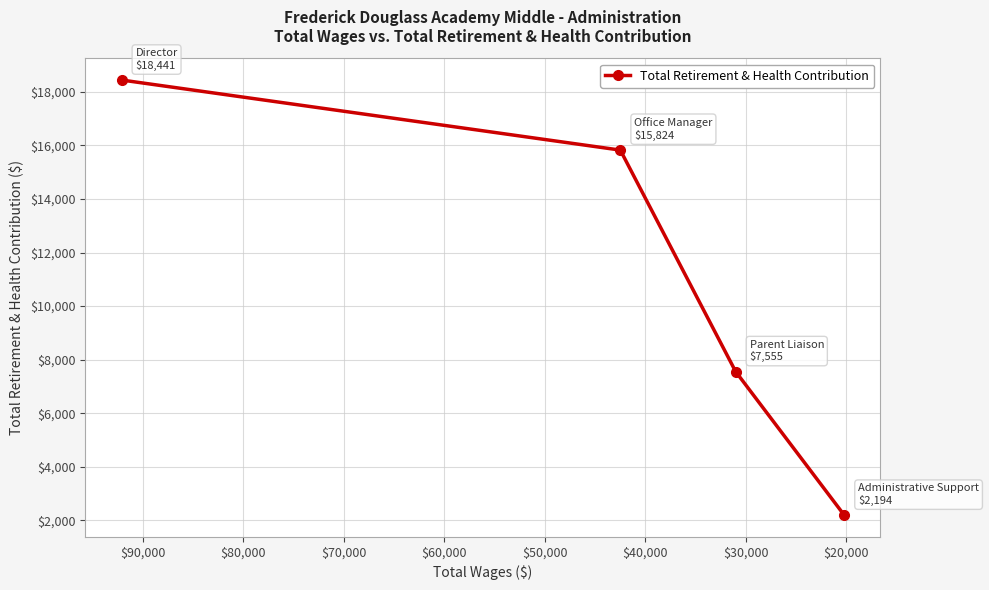

True or false: the data has more than 2 interior local peaks.

False